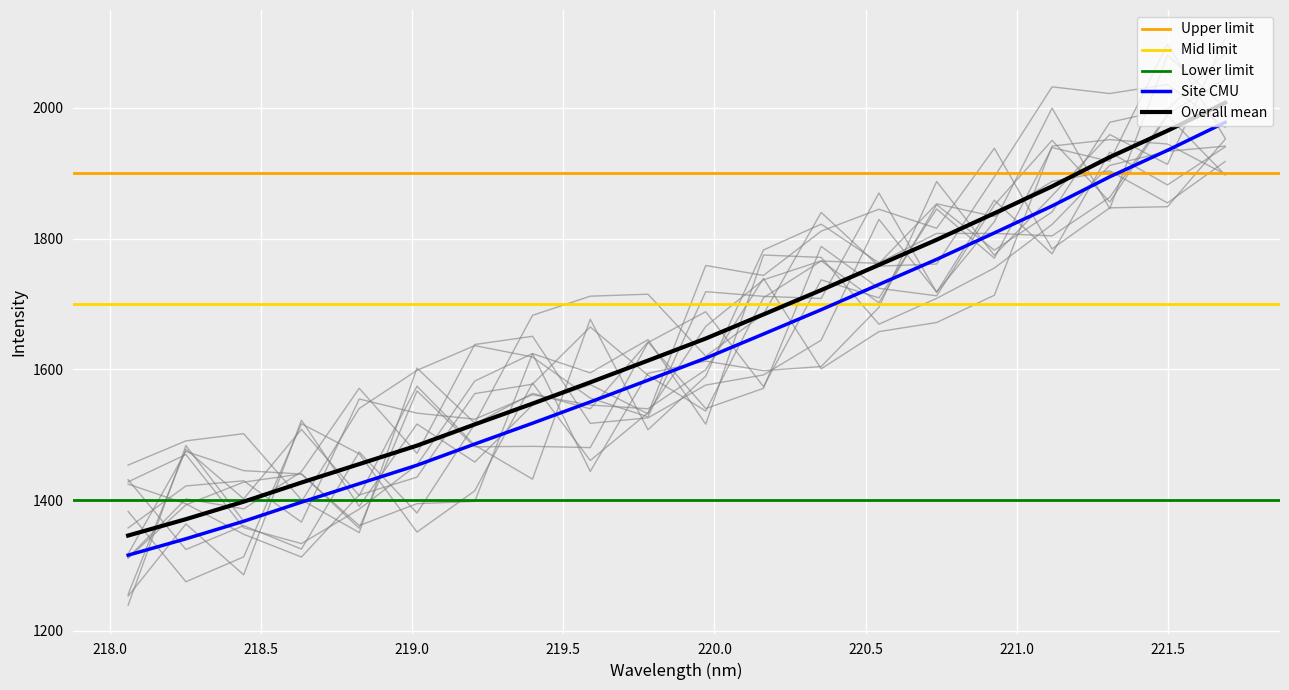

Reading left to right, list all the values displayed in this chart.

218.0596=1315.8	218.2508=1340.8	218.442=1367.6	218.6332=1396.9	218.8244=1425.1	219.0156=1453.4	219.2067=1485.8	219.3979=1517.6	219.589=1550.2	219.7801=1583.5	219.9712=1617.2	220.1623=1654.1	220.3533=1691.3	220.5444=1729.9	220.7354=1768.3	220.9264=1808.8	221.1174=1850.0	221.3083=1894.7	221.4993=1935.1	221.6902=1977.9